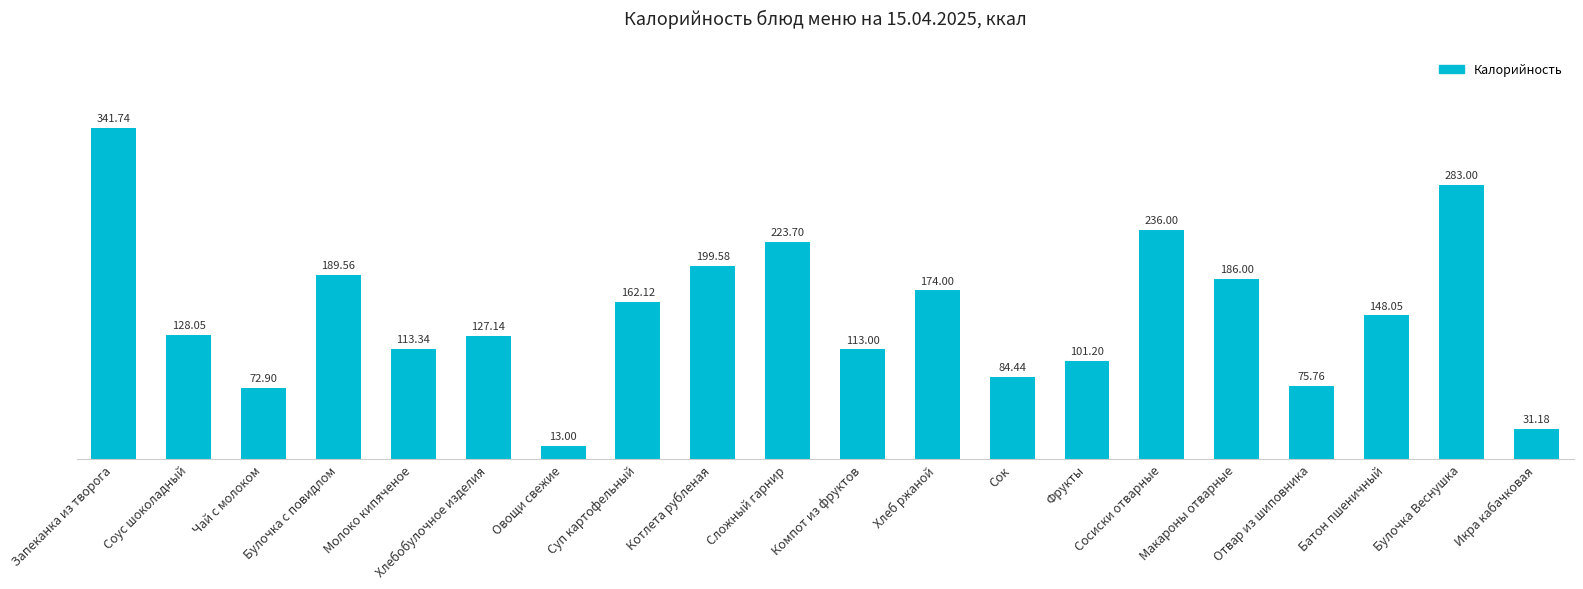

Rank the categories by value from highest to lowest.

Запеканка из творога, Булочка Веснушка, Сосиски отварные, Сложный гарнир, Котлета рубленая, Булочка с повидлом, Макароны отварные, Хлеб ржаной, Суп картофельный, Батон пшеничный, Соус шоколадный, Хлебобулочное изделия, Молоко кипяченое, Компот из фруктов, Фрукты, Сок, Отвар из шиповника, Чай с молоком, Икра кабачковая, Овощи свежие